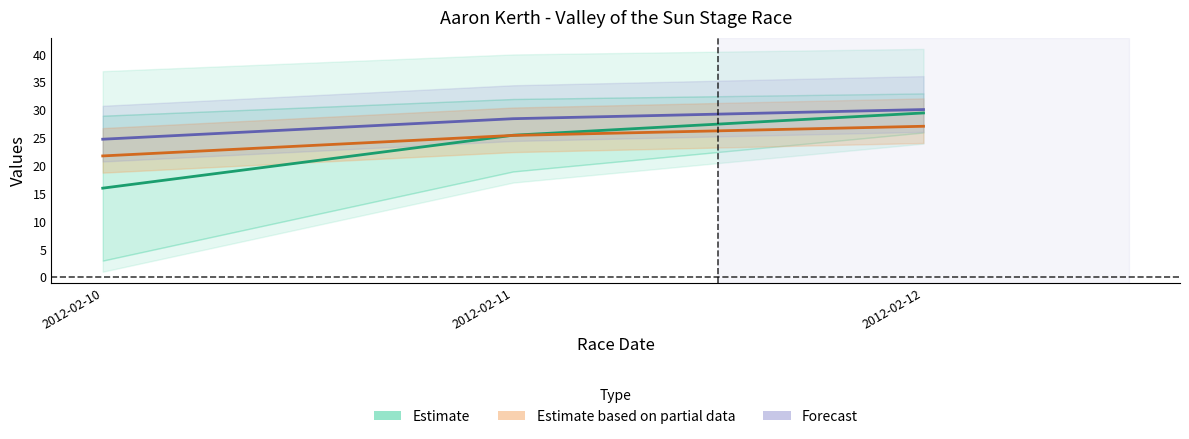

What is the value of the Total Racers point at the 2nd from the left?

25.5